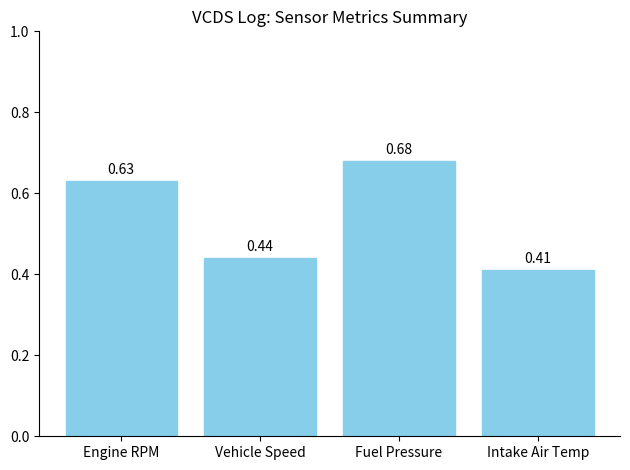

How many series are shown in this chart?

1